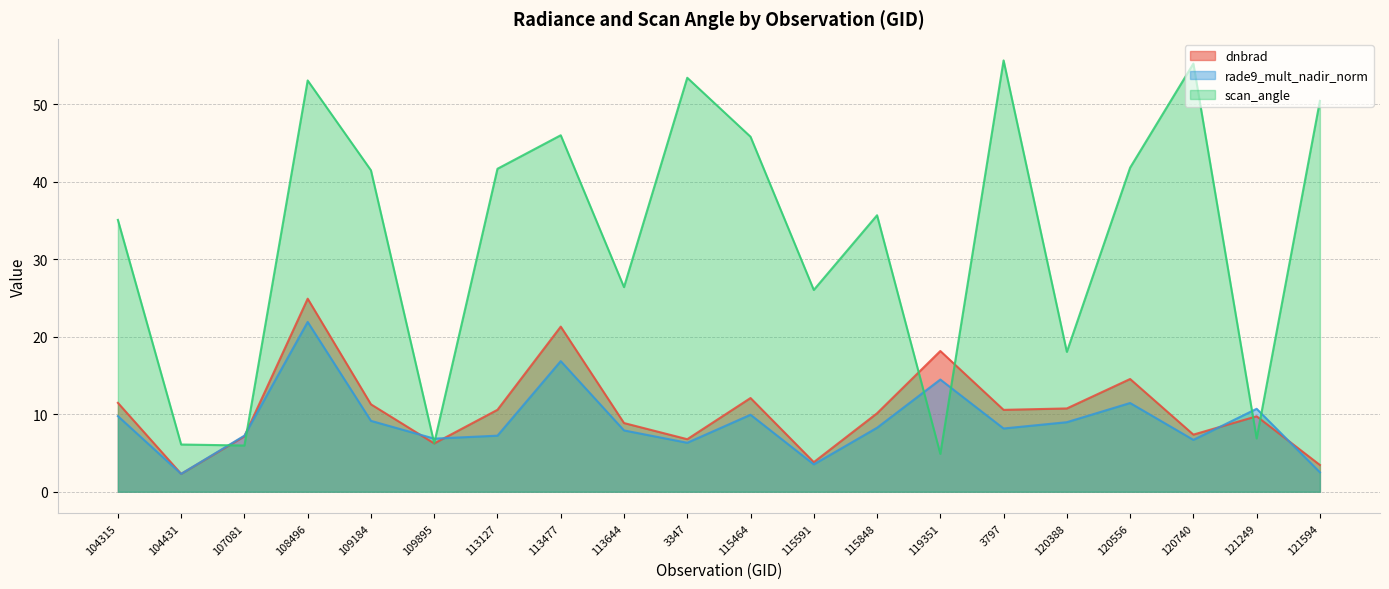

At which label is rade9_mult_nadir_norm closest to 12?

120556